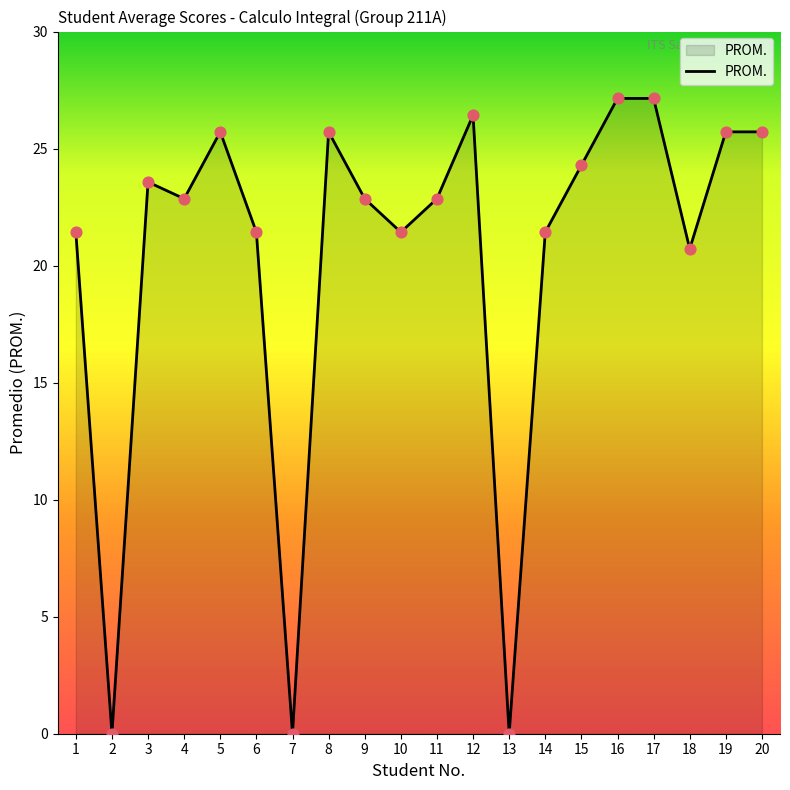

What is the ratio of the value at 9 to the value at 18?

1.1